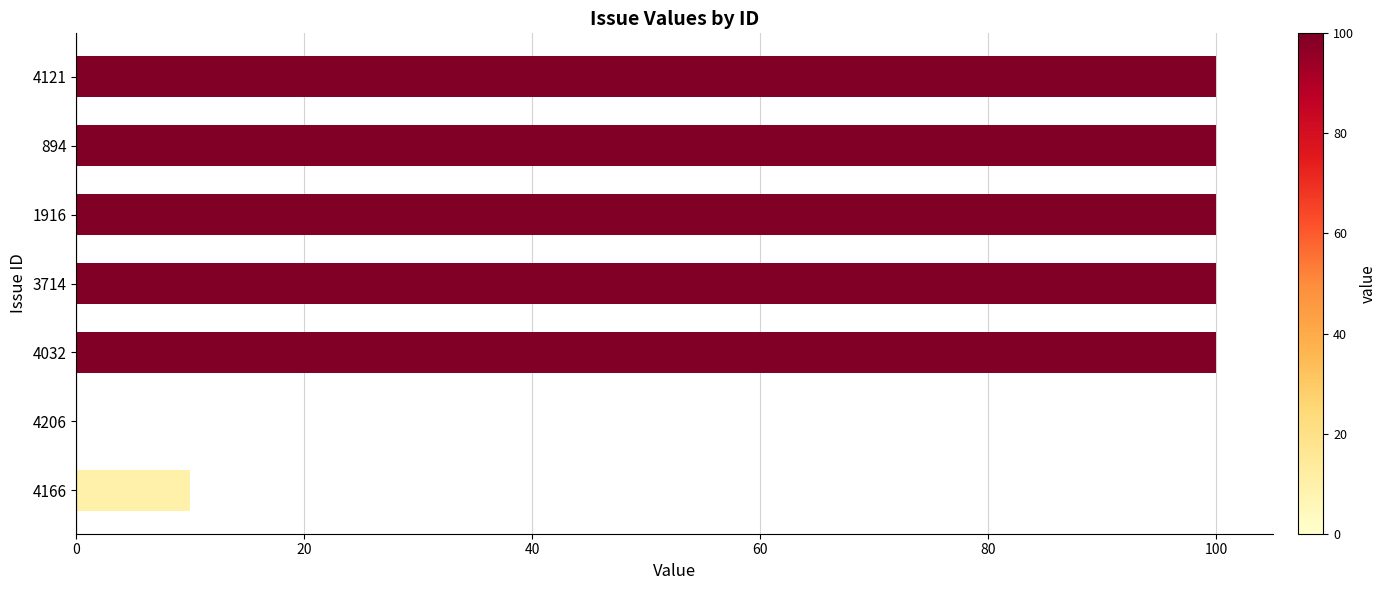

What is the maximum value shown in the chart?

100